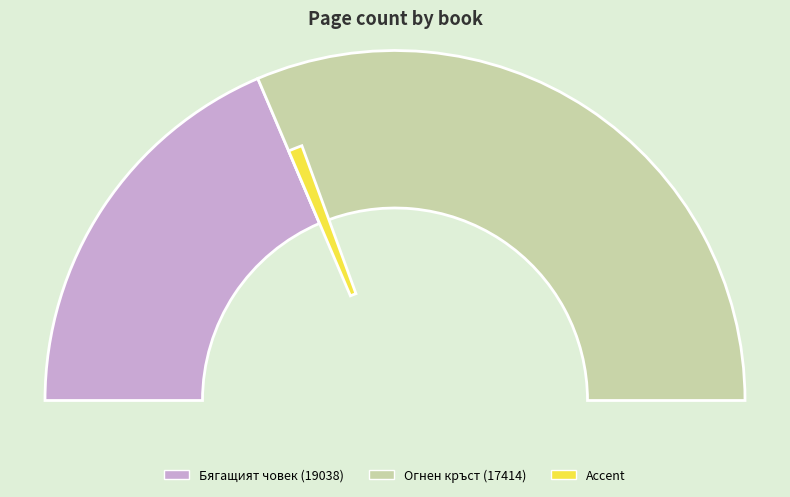

Is it true that Огнен кръст (17414) is 72% of the pie?

False